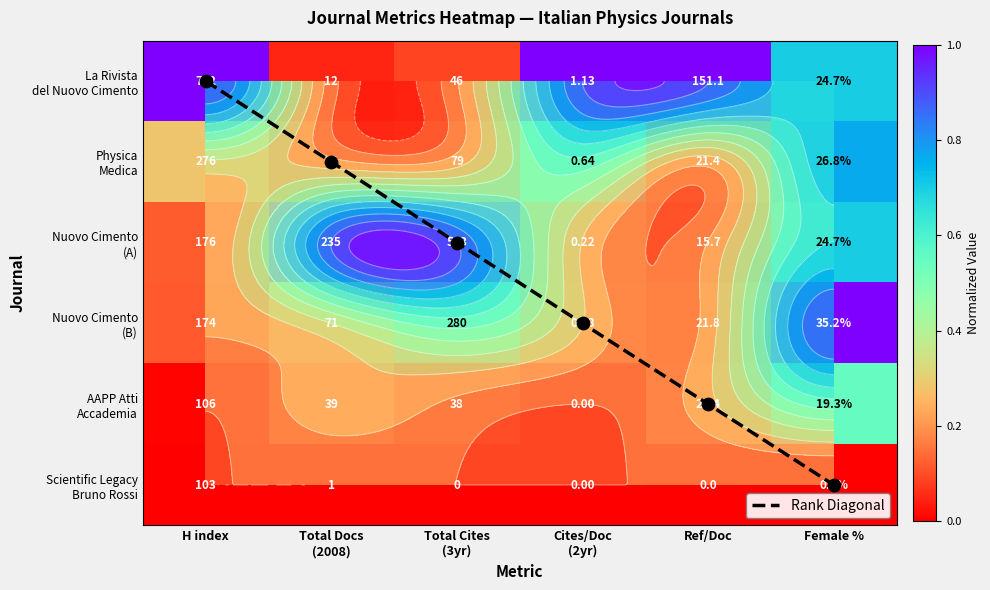

Count the Nuovo Cimento (A) values in the range 0 to 1.

6